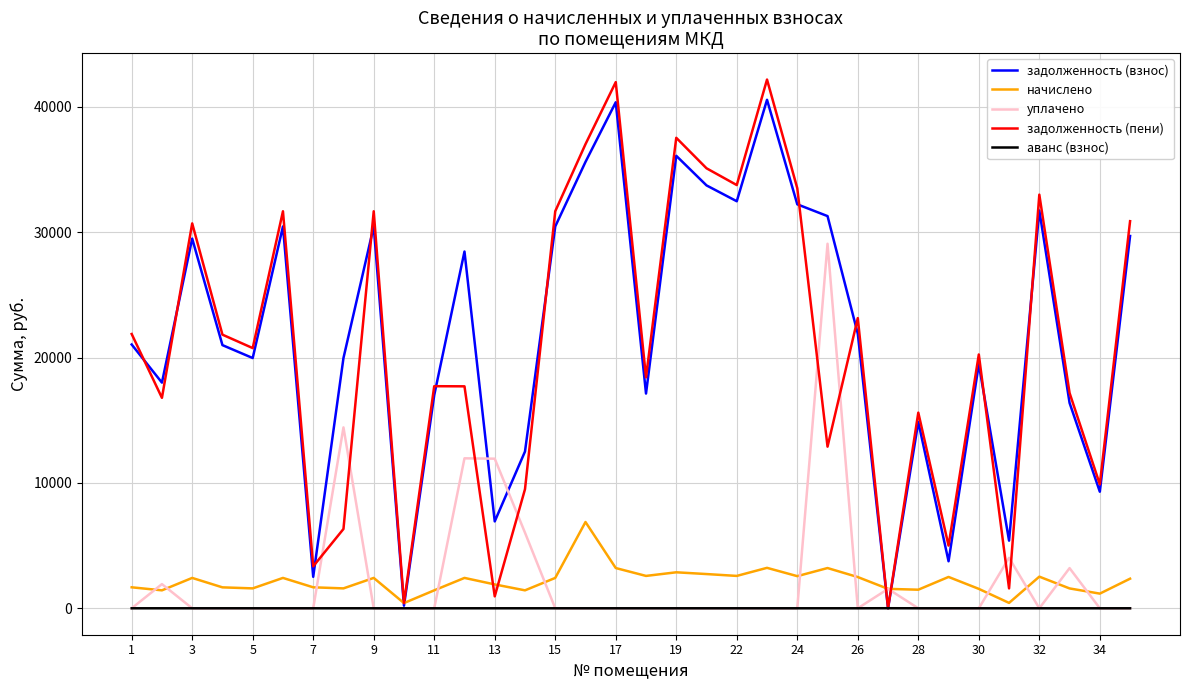

What is the maximum value shown in the chart?

42167.1